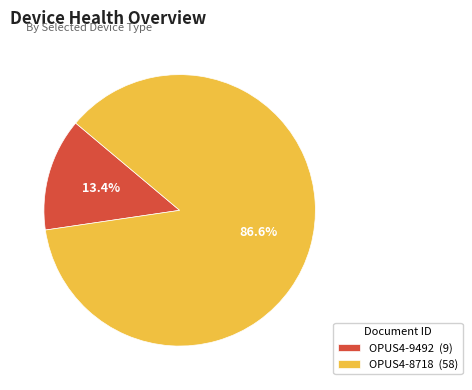

To the nearest percent, what portion does OPUS4-9492 represent?

13%